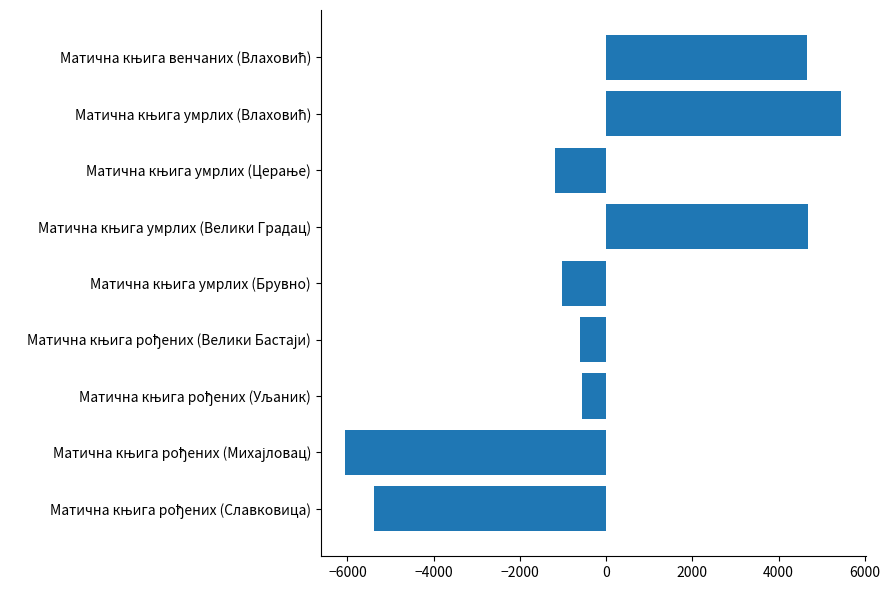

What is the maximum value shown in the chart?

5448.4